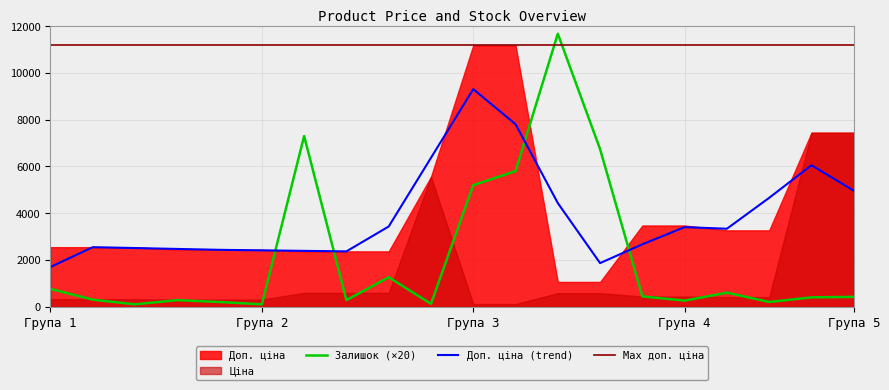

The value of Ціна at 4 is 124.3. True or false?

False